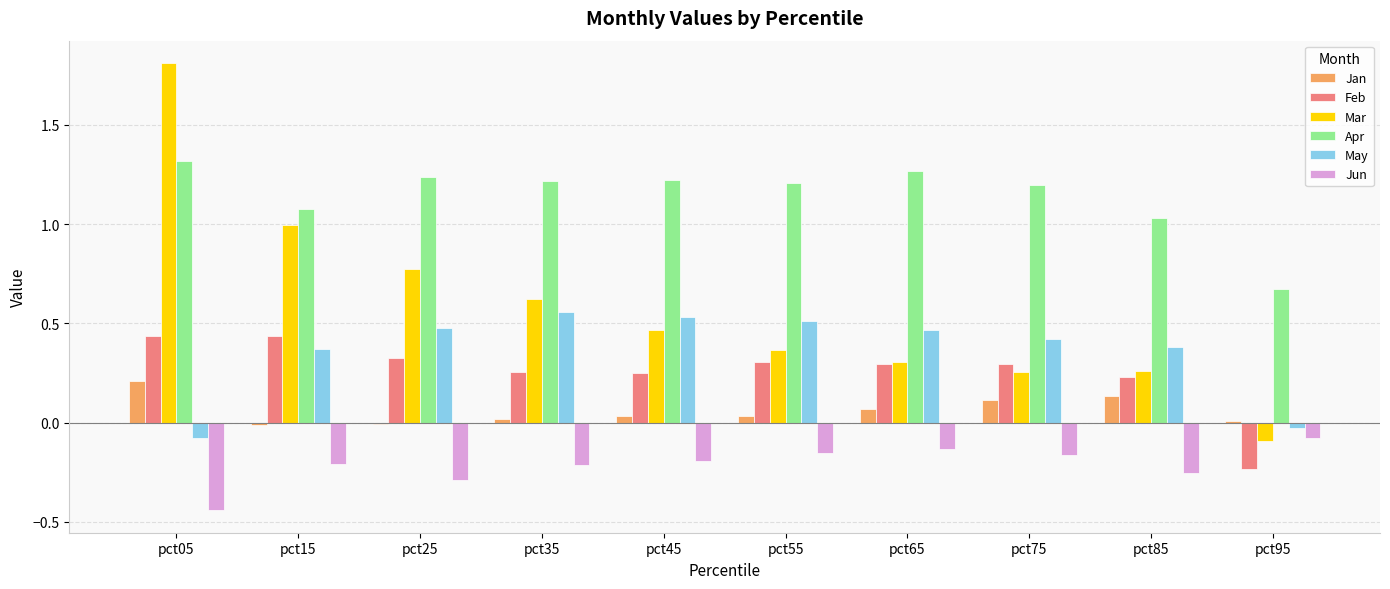

At which category is the sum across all series the highest?

pct05